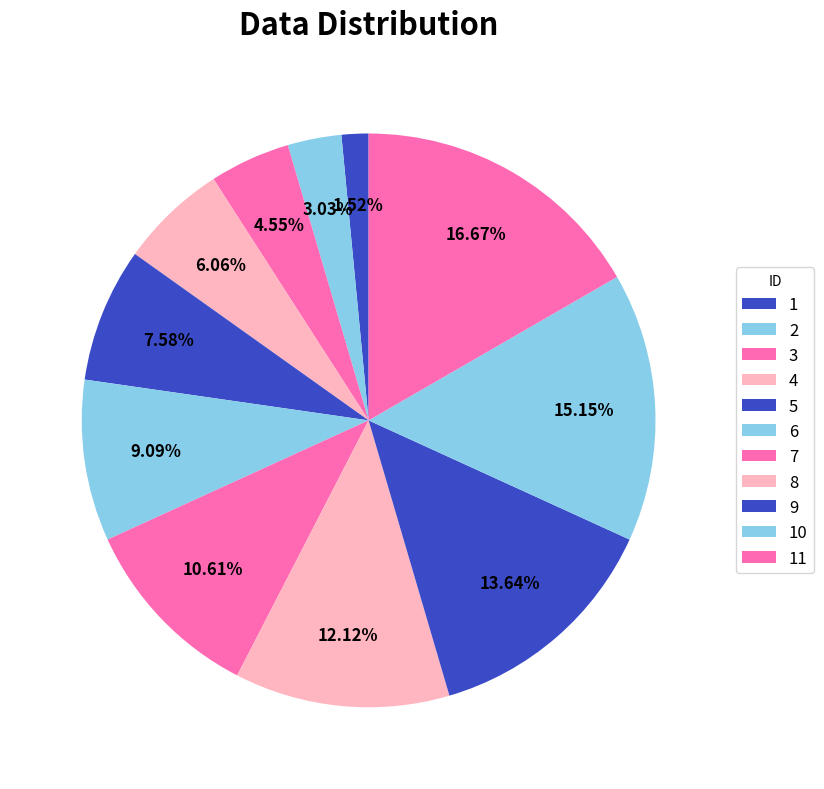

Is 9 the majority of the pie?

No